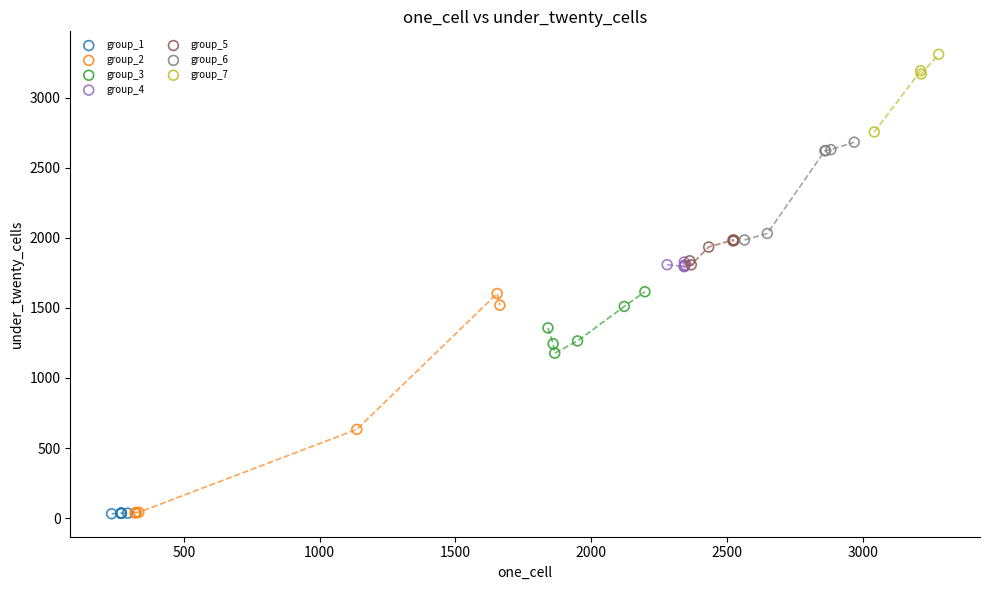

What are all the series names shown in the legend?

group_1, group_2, group_3, group_4, group_5, group_6, group_7